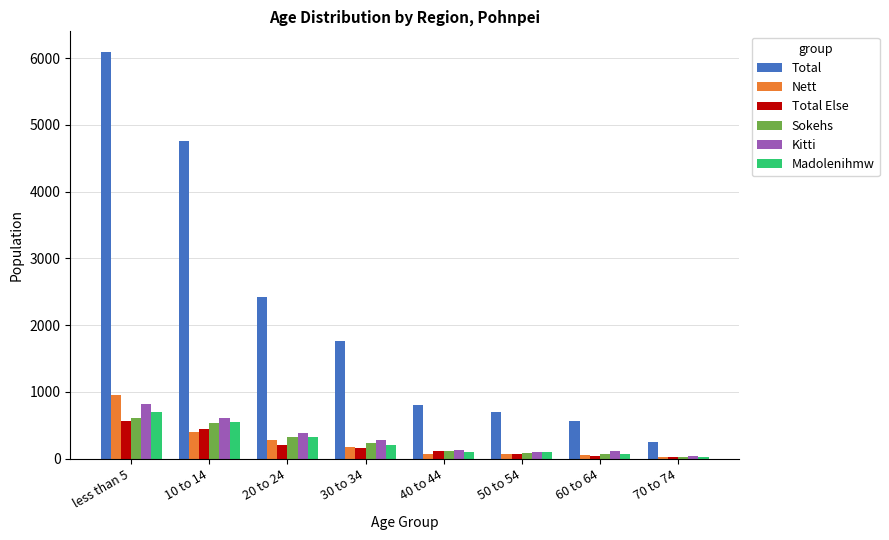

What is the smallest value displayed?

28